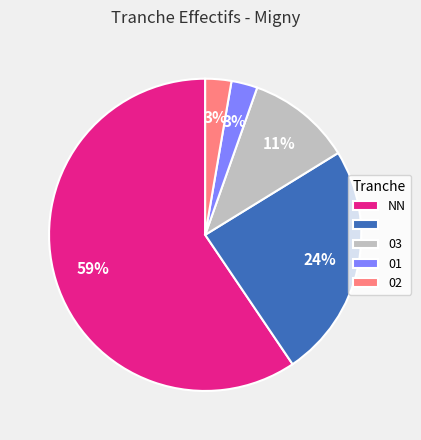

To the nearest percent, what is the average slice percentage?

20%